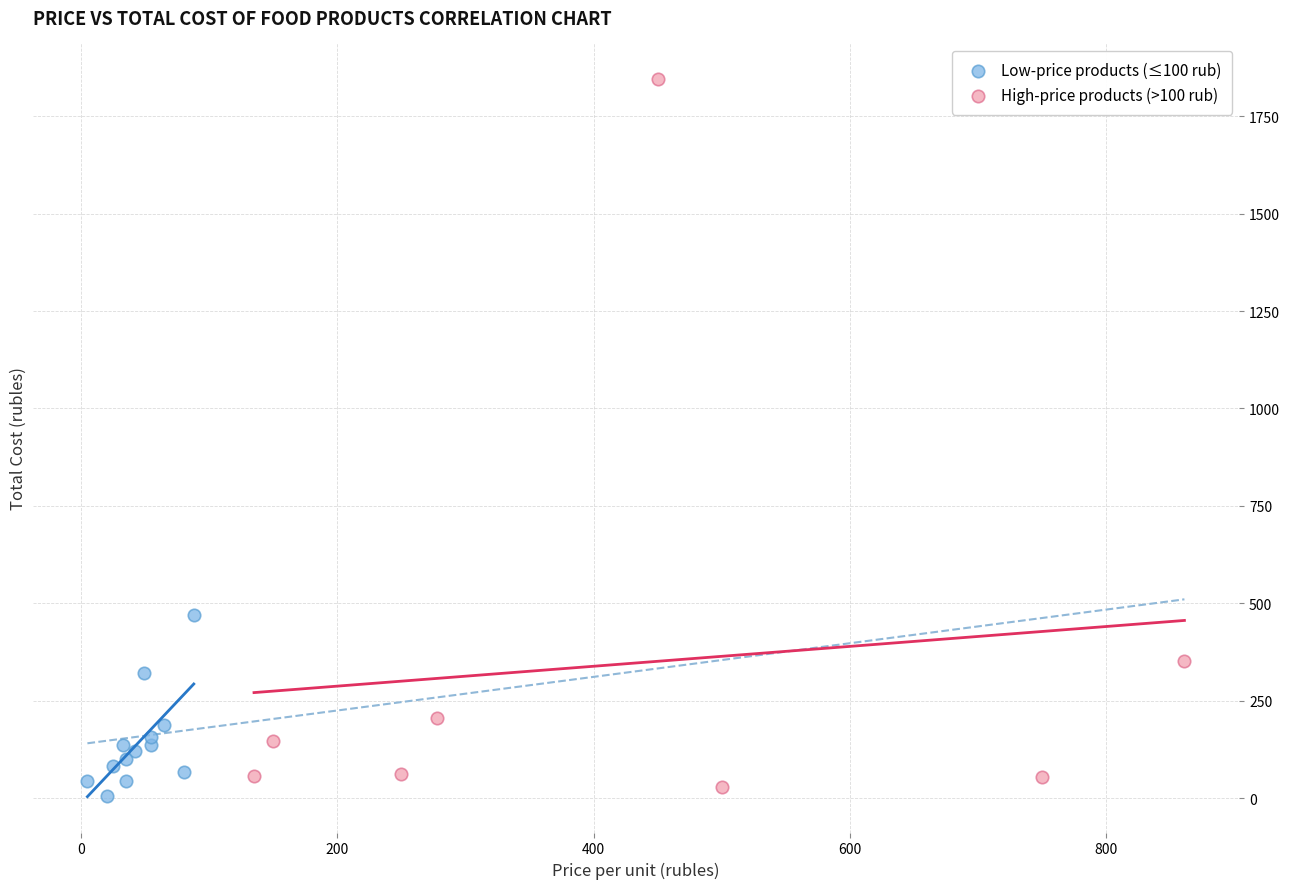

What are all the series names shown in the legend?

Low-price products (≤100 rub), High-price products (>100 rub)